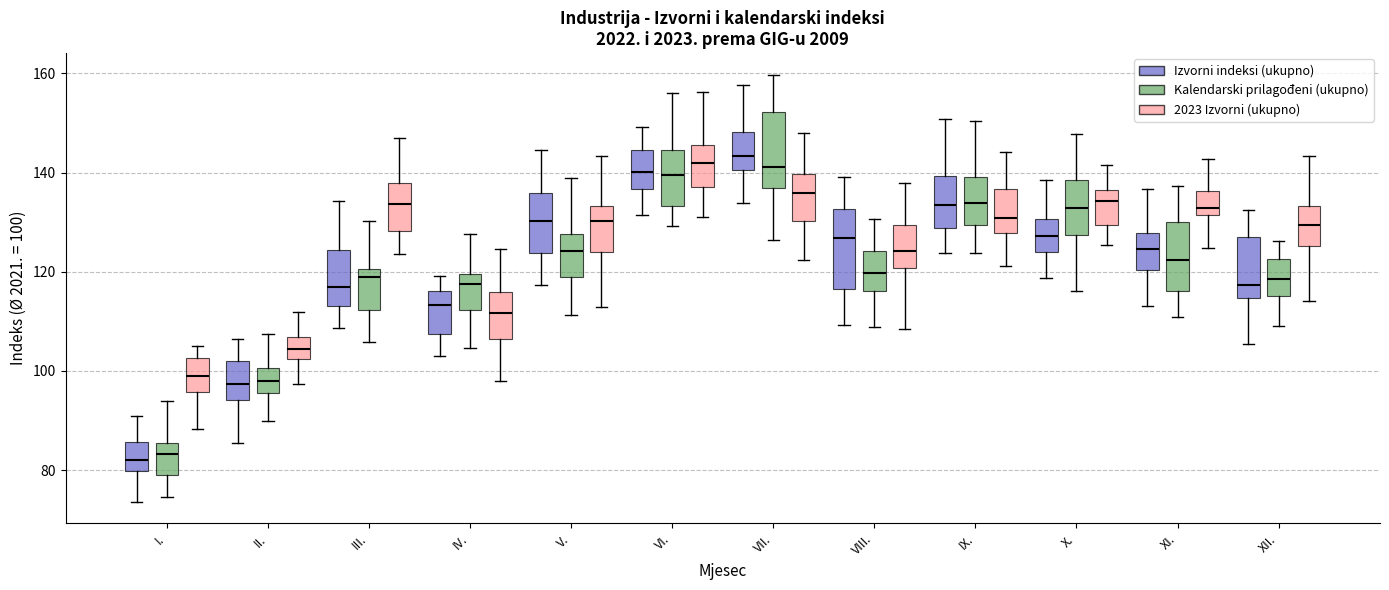

Where is the lower edge of the box for I. (2023 Izvorni (ukupno)) on the y-axis? The values are not printed on the chart, so give them approximately, as read against the axis.

96